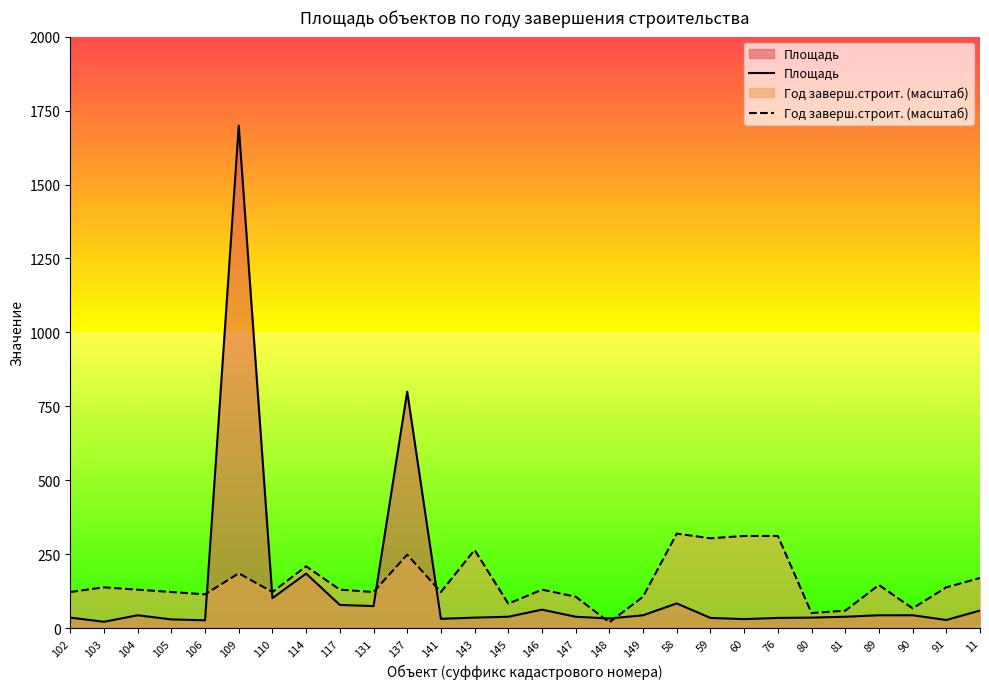

What is the value of the Площадь point at the 24th from the left?

39.0